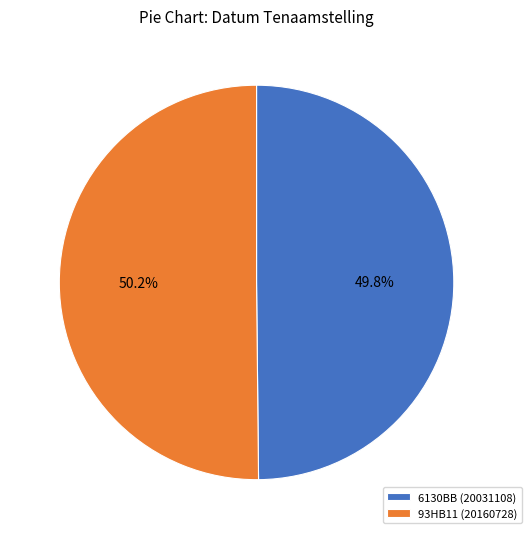

To the nearest percent, what portion does 93HB11 represent?

50%